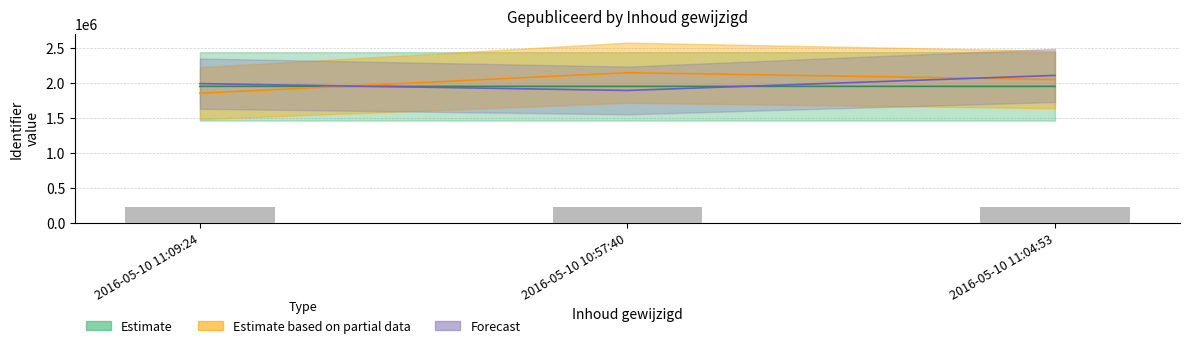

The chart shows a value of 234032.6 at 2016-05-10 11:04:53. True or false?

True